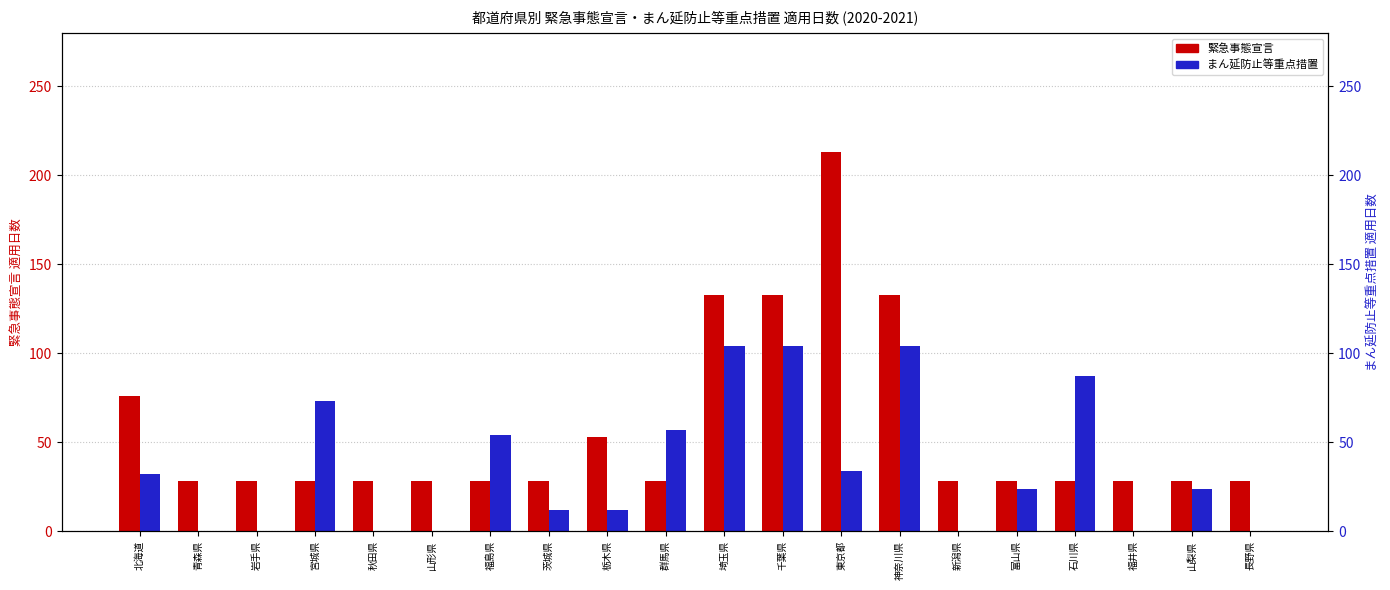

Which series has the largest range (max minus min)?

緊急事態宣言